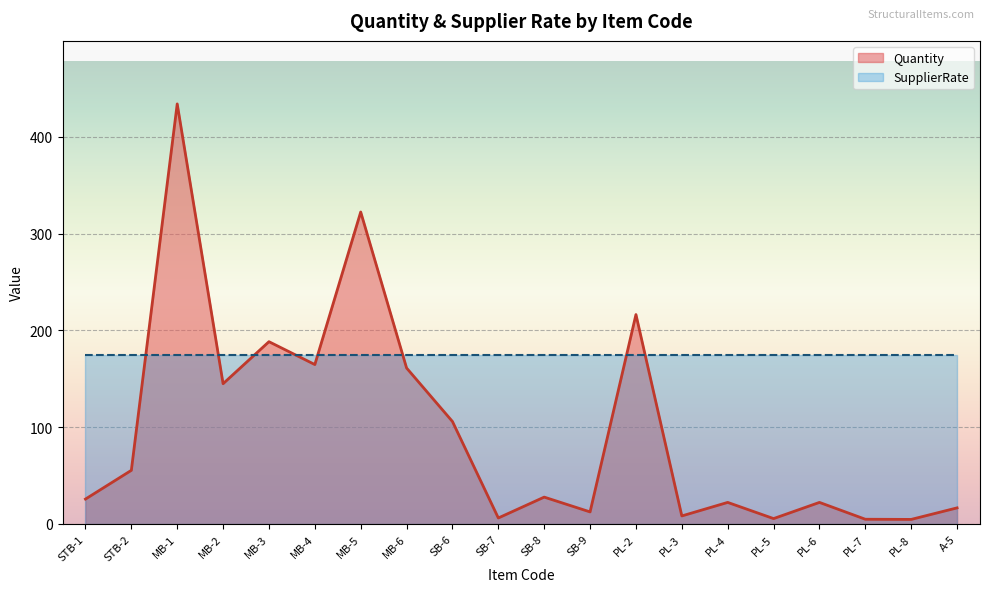

Reading right to left, extract all data points from this chart.

A-5=16.6	PL-8=4.7	PL-7=4.9	PL-6=22.3	PL-5=5.6	PL-4=22.3	PL-3=8.3	PL-2=216.4	SB-9=12.5	SB-8=27.8	SB-7=6.2	SB-6=105.9	MB-6=161.2	MB-5=322.3	MB-4=164.7	MB-3=188.4	MB-2=144.9	MB-1=434.0	STB-2=55.4	STB-1=25.7